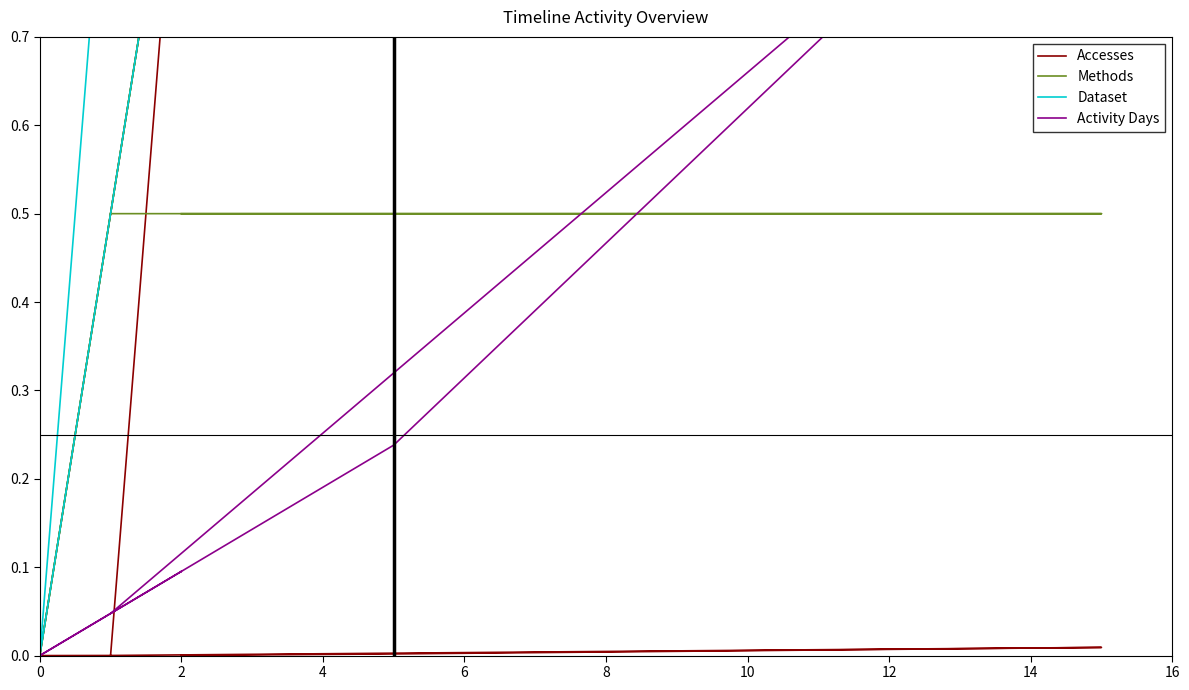

How many data points does each series have?

9